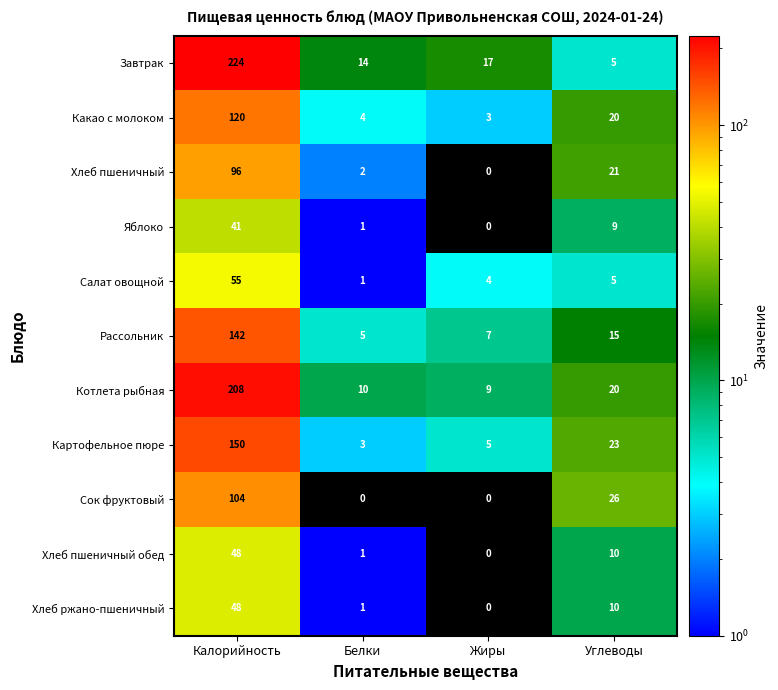

Which category has the highest value in the Картофельное пюре series?

Калорийность